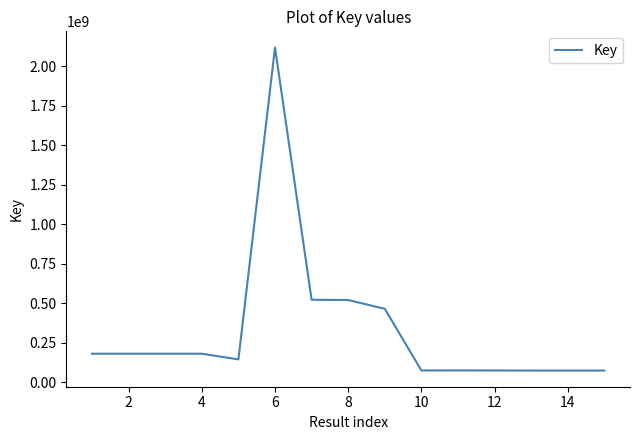

What is the maximum value shown in the chart?

2118155201